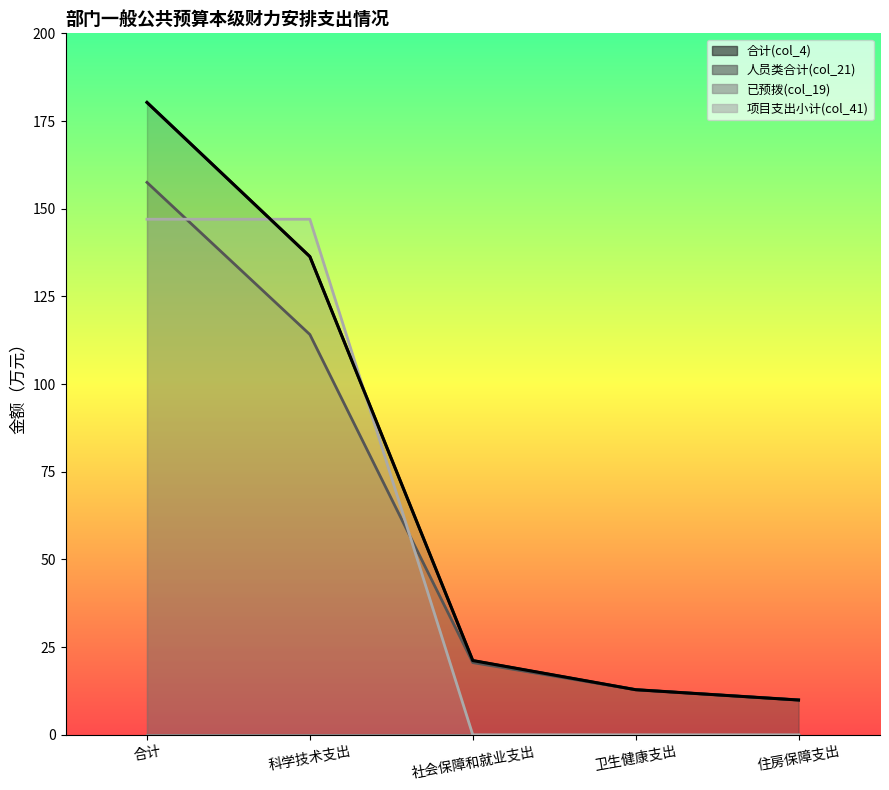

Reading left to right, extract all data points from this chart.

合计(col_4): 180.3	136.3	21.2	12.9	9.9
人员类合计(col_21): 157.5	114.1	20.6	12.9	9.9
项目支出小计(col_41): 147.0	147.0	0.0	0.0	0.0